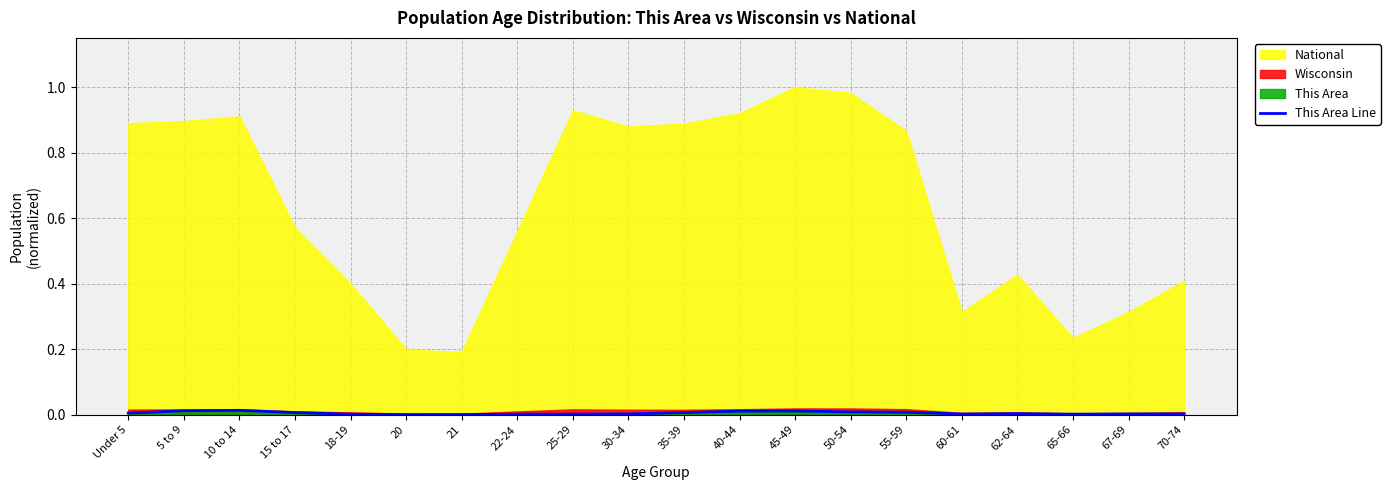

Is it true that This Area Line equals 0.0 at 65-66?

True